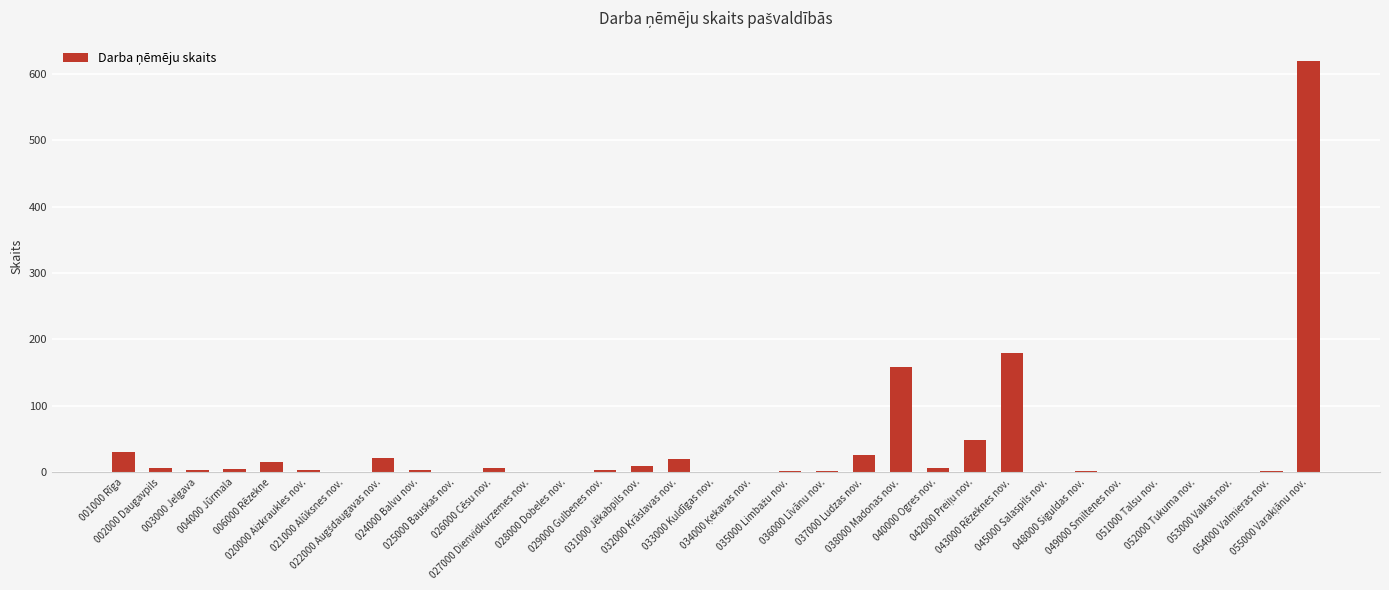

What is the approximate value at 003000 Jelgava?

3